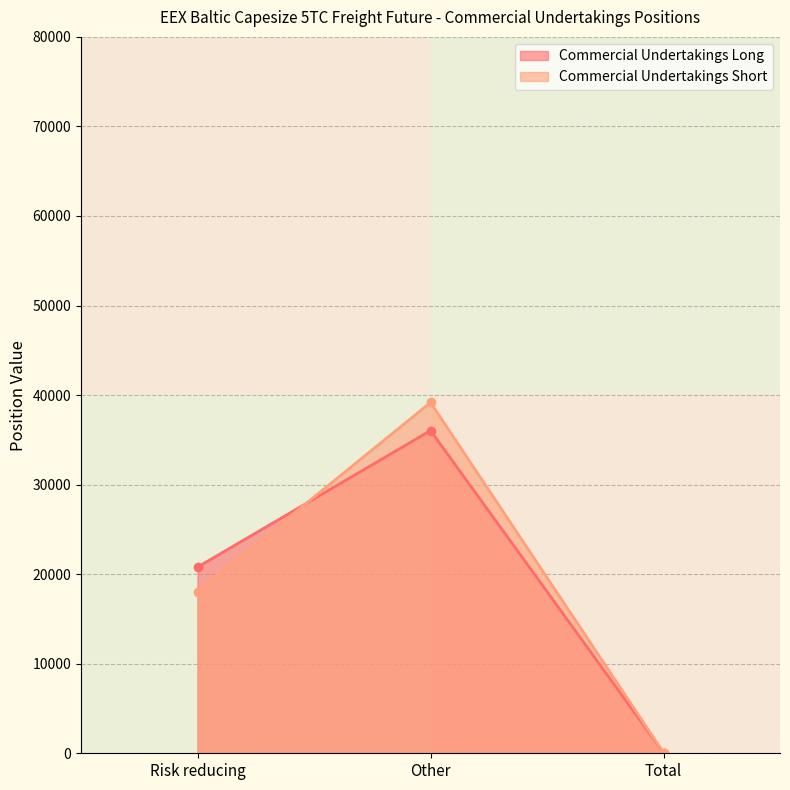

At which label does Commercial Undertakings Long reach its peak?

Other